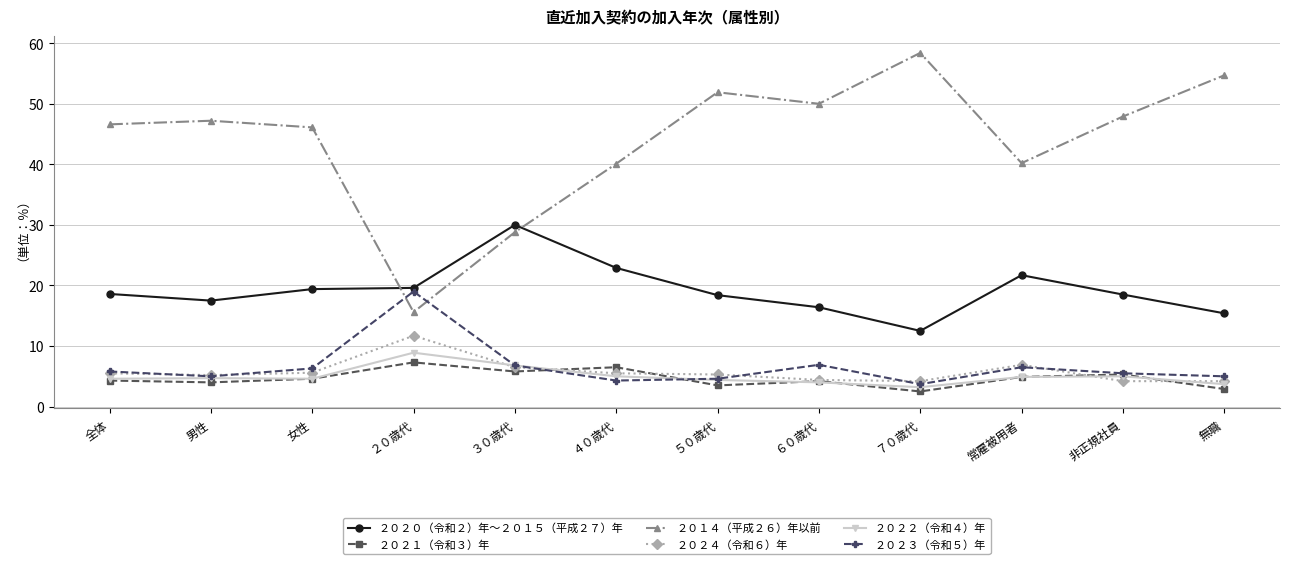

What is the difference between the maximum and minimum values in the ２０１４（平成２６）年以前 series?

42.8